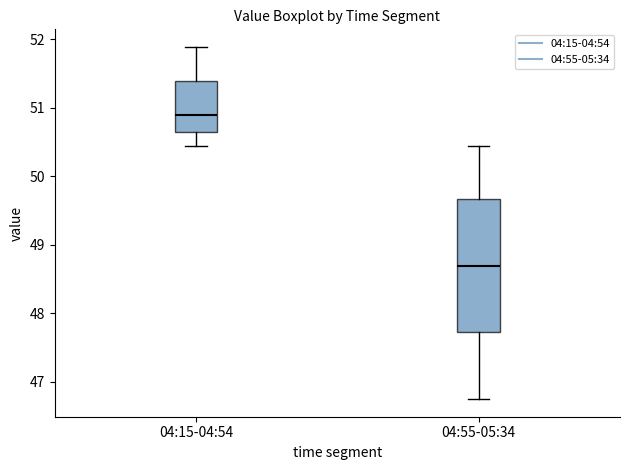

Which box is the tallest, from its lower edge to its upper edge?

04:55-05:34